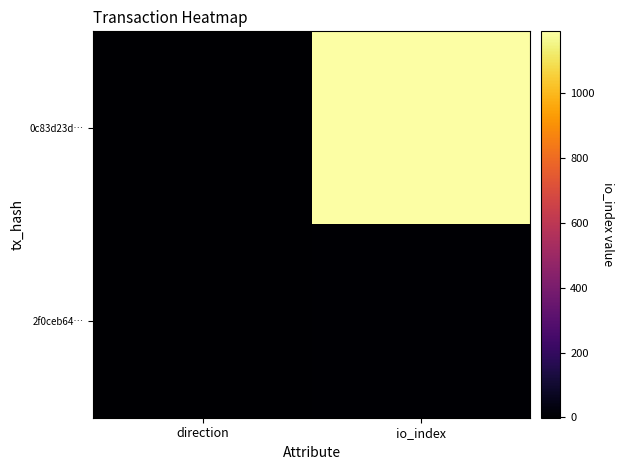

Which label corresponds to the largest value in the chart?

io_index